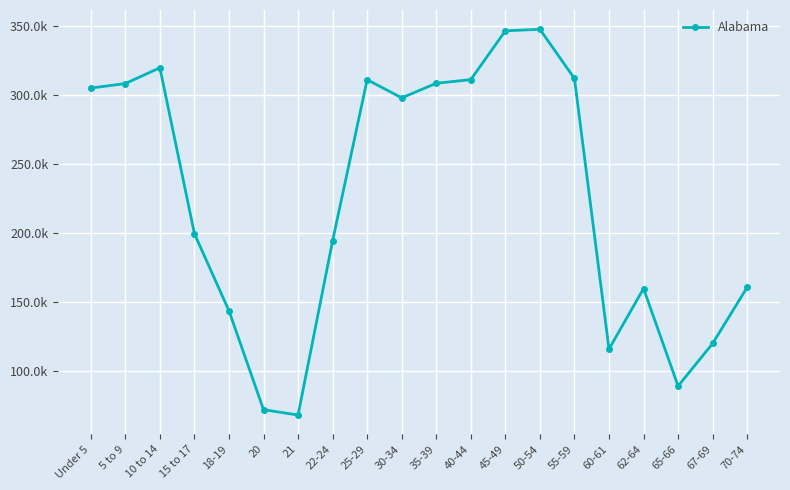

What is the value of the 3rd point from the left?

319655